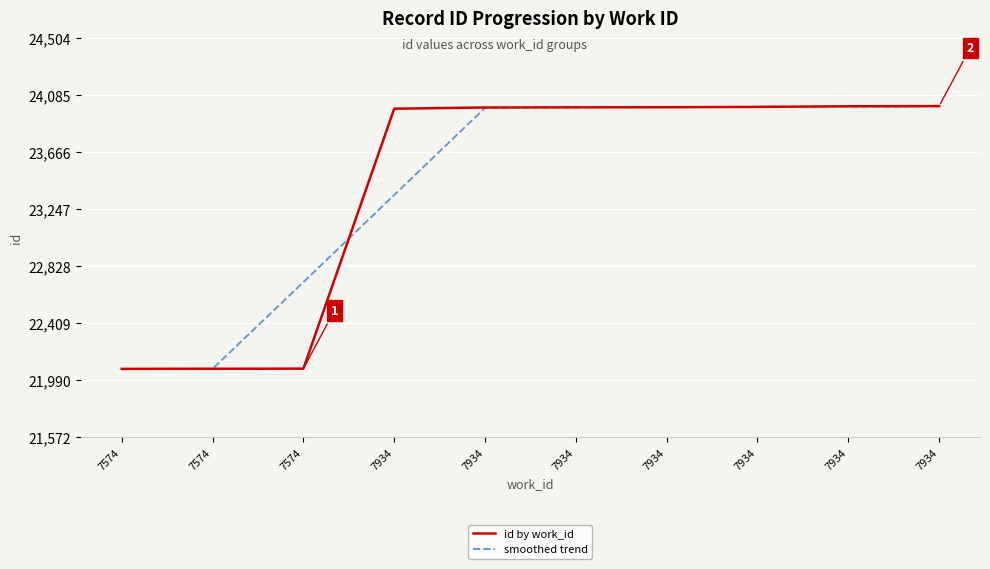

Where is smoothed trend nearest to the value 23037?

7934